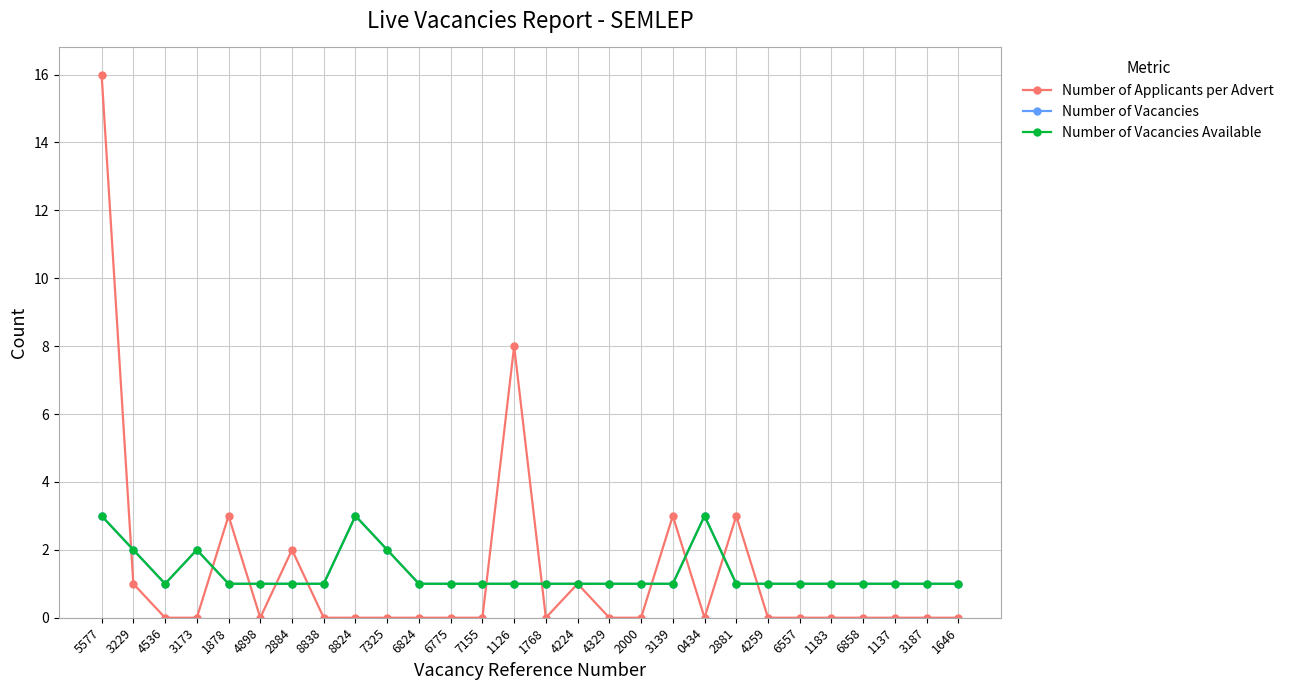

Does the chart have visible grid lines?

Yes